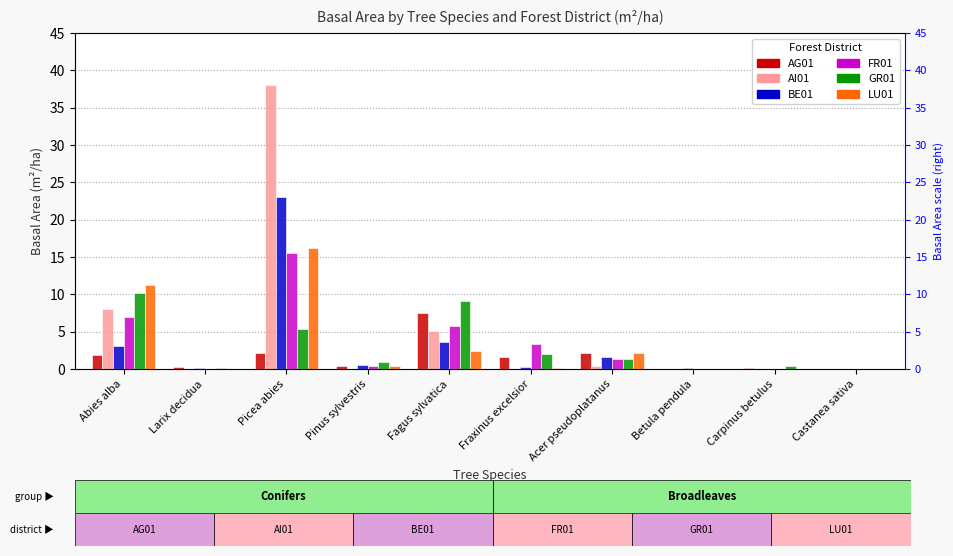

What is the greatest value displayed?

38.1